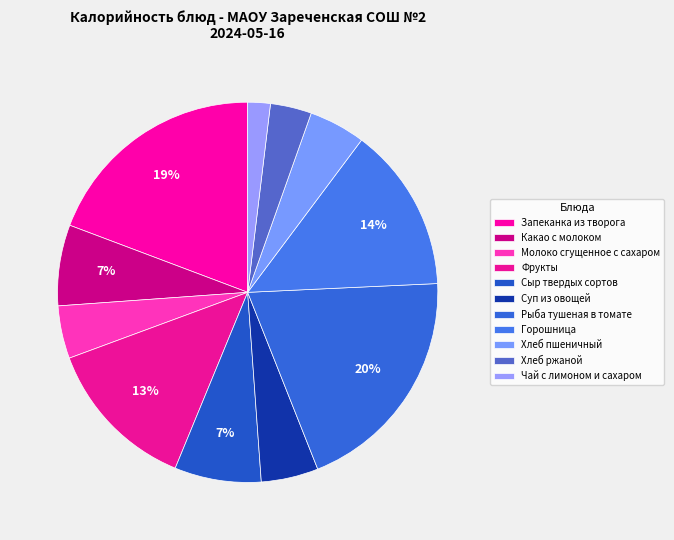

Count the number of slices in the pie.

11